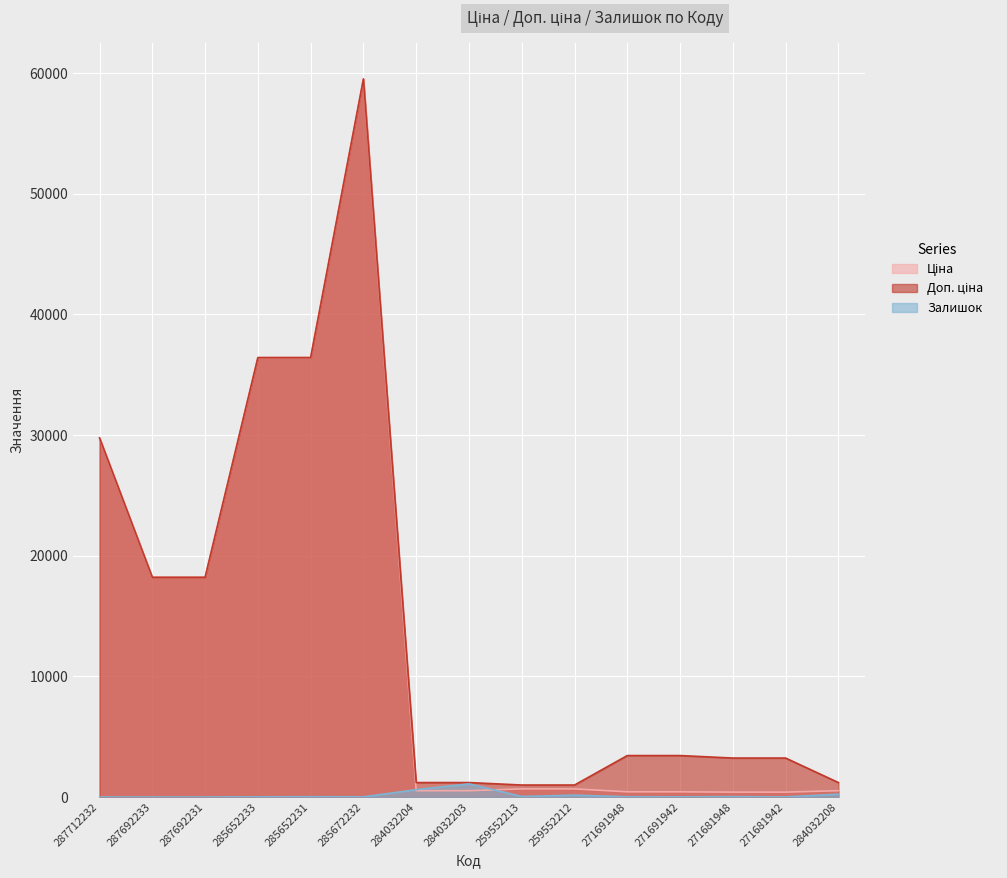

At how many categories does at least one series exceed 56006?

1